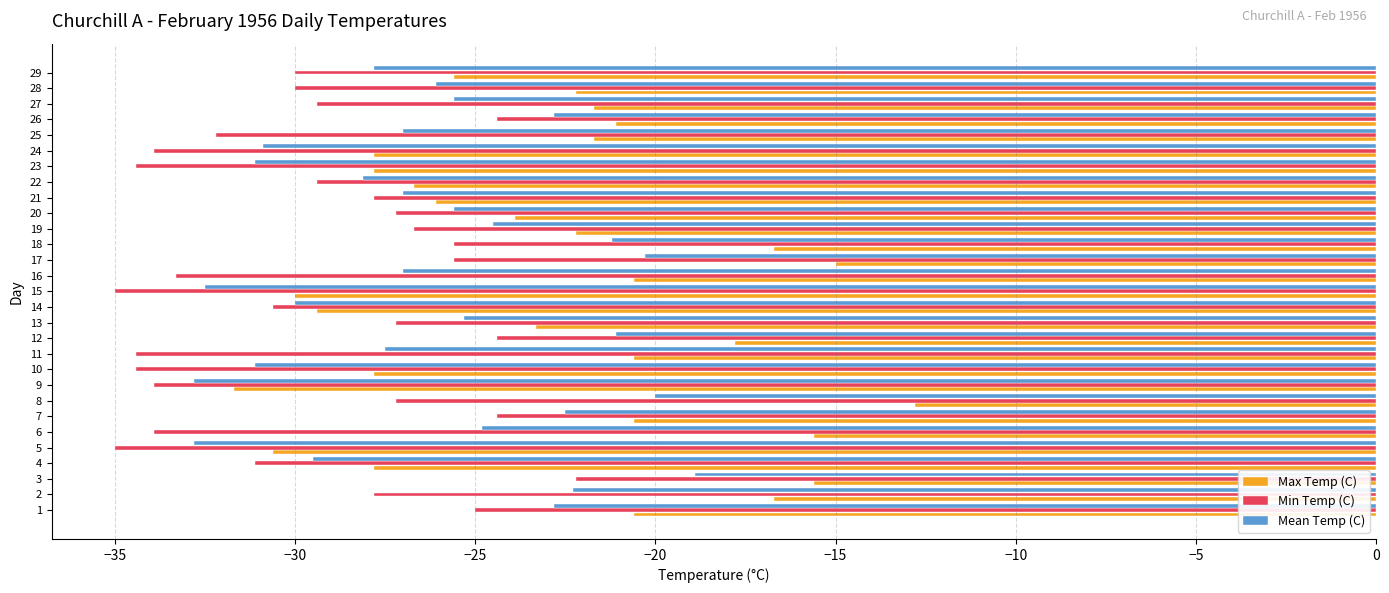

What is the difference between the maximum and minimum values in the Mean Temp (C) series?

13.9